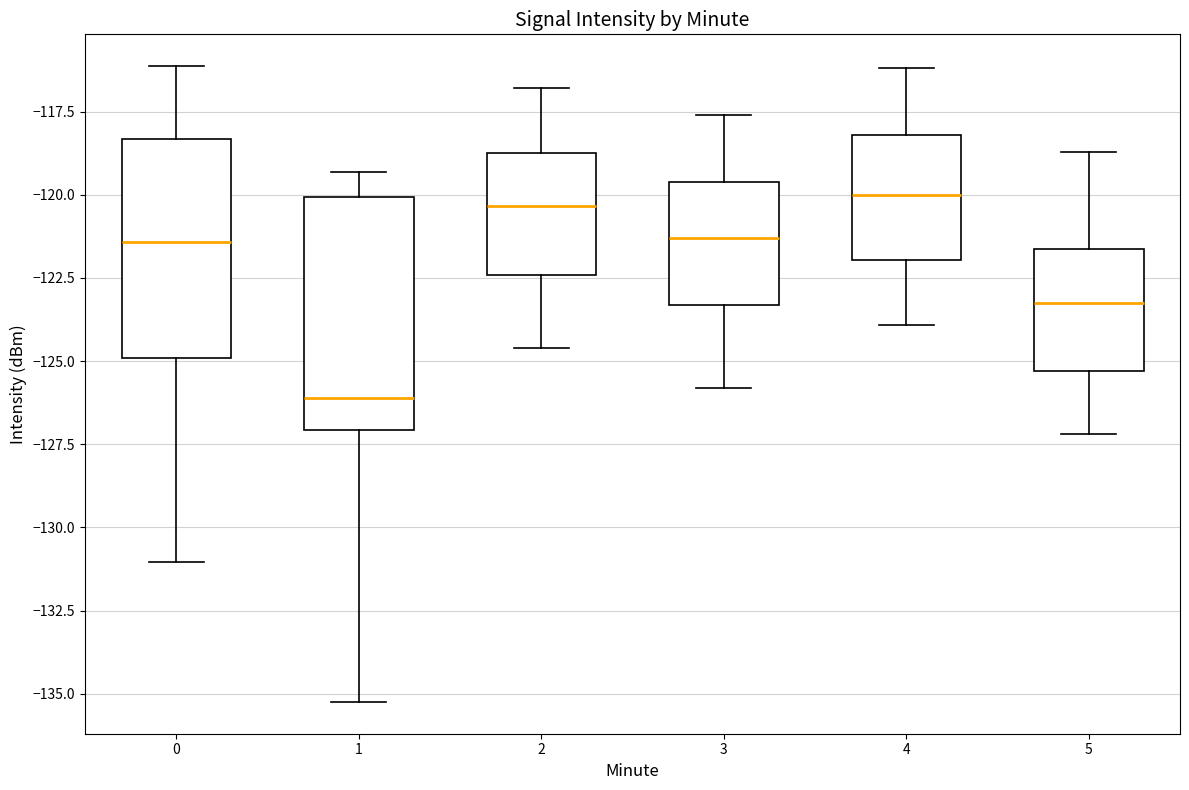

Reading left to right, read every box against the y-axis: the position of its median line, the range the box covers, and the ends of its whiskers. The values are not printed on the chart, so give them approximately, as read against the axis.

0: median -121.5, box -125.0 to -118.5, whiskers -131.0 to -116.0
1: median -126.0, box -127.0 to -120.0, whiskers -135.0 to -119.5
2: median -120.5, box -122.5 to -118.5, whiskers -124.5 to -117.0
3: median -121.5, box -123.5 to -119.5, whiskers -126.0 to -117.5
4: median -120.0, box -122.0 to -118.0, whiskers -124.0 to -116.0
5: median -123.0, box -125.5 to -121.5, whiskers -127.0 to -118.5